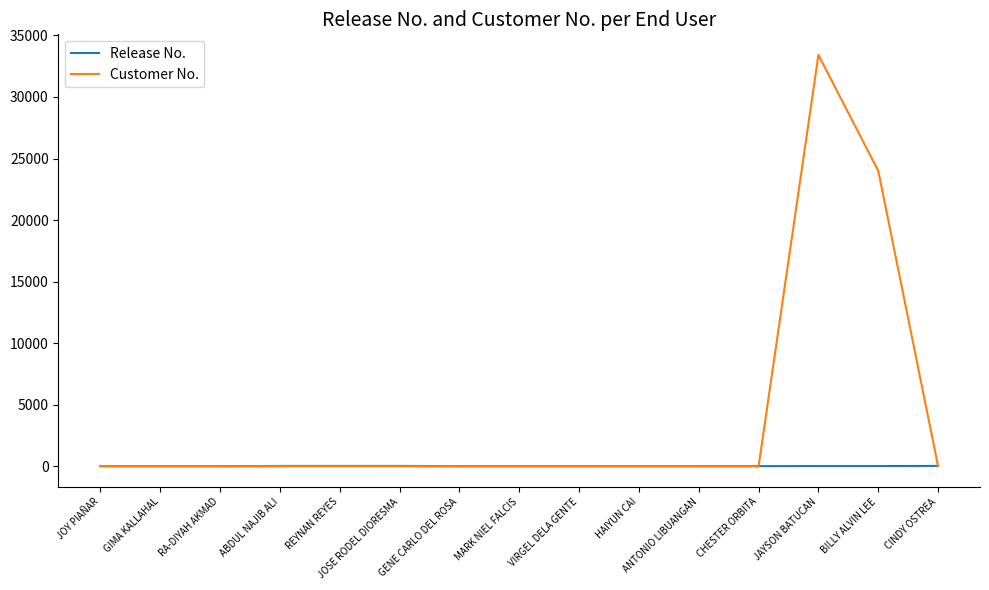

Where is Customer No. nearest to the value 16710?

BILLY ALVIN LEE